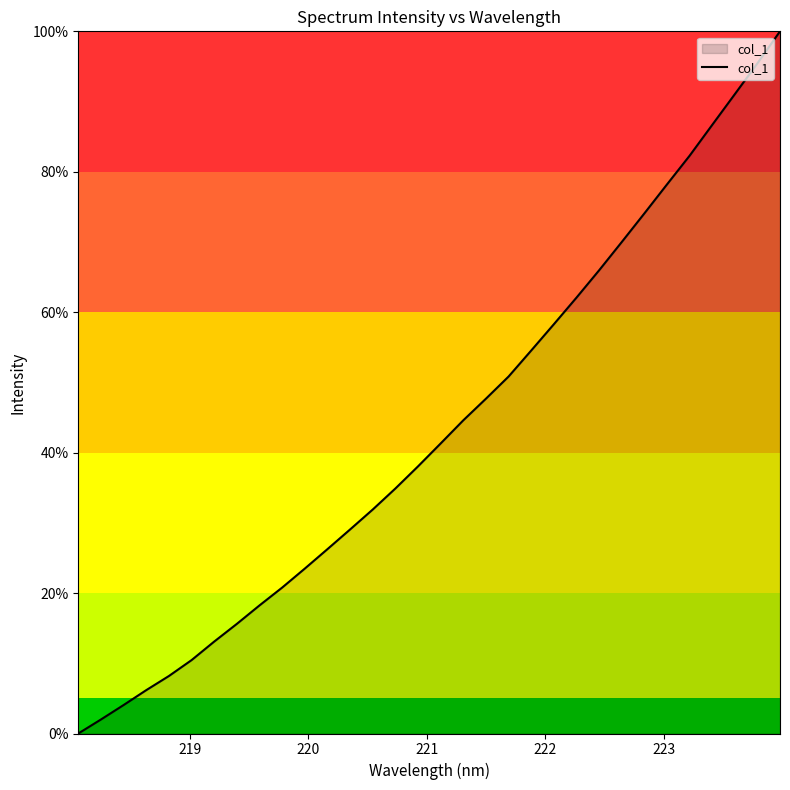

Does the chart display data point markers on the line(s)?

No